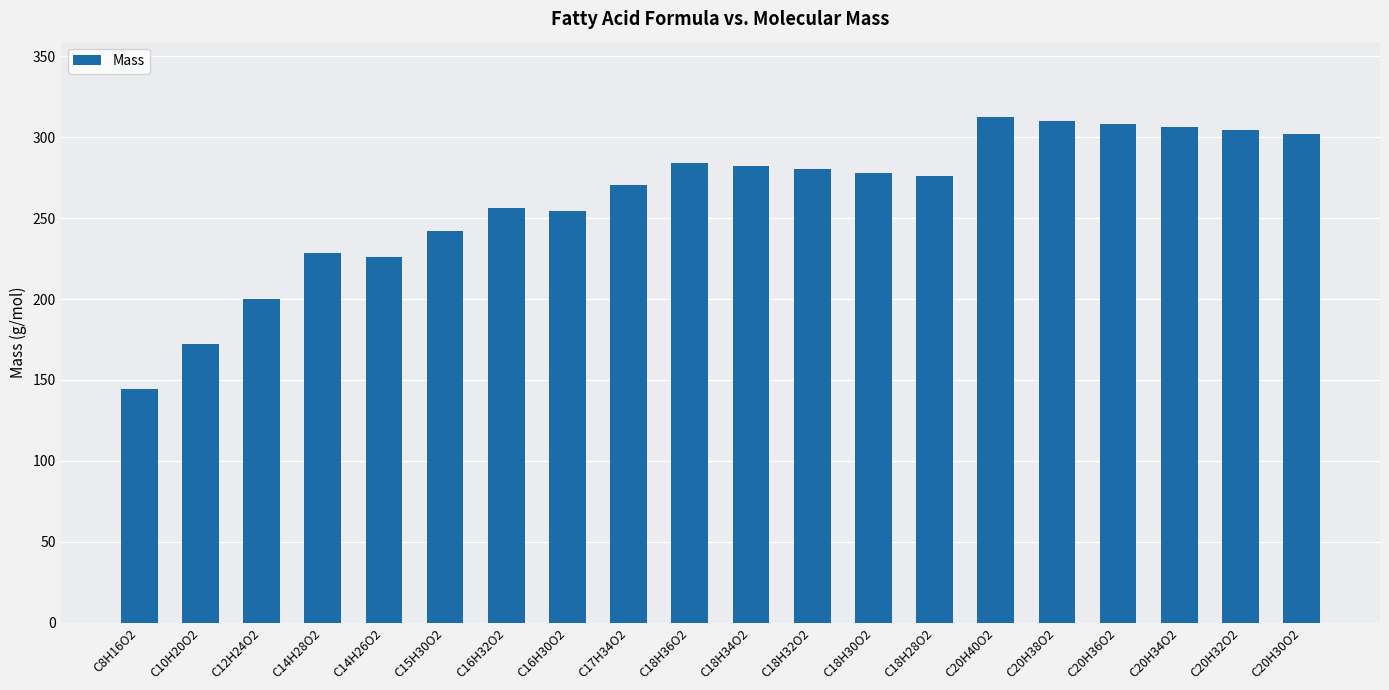

What value does the data have at C20H32O2?

304.2